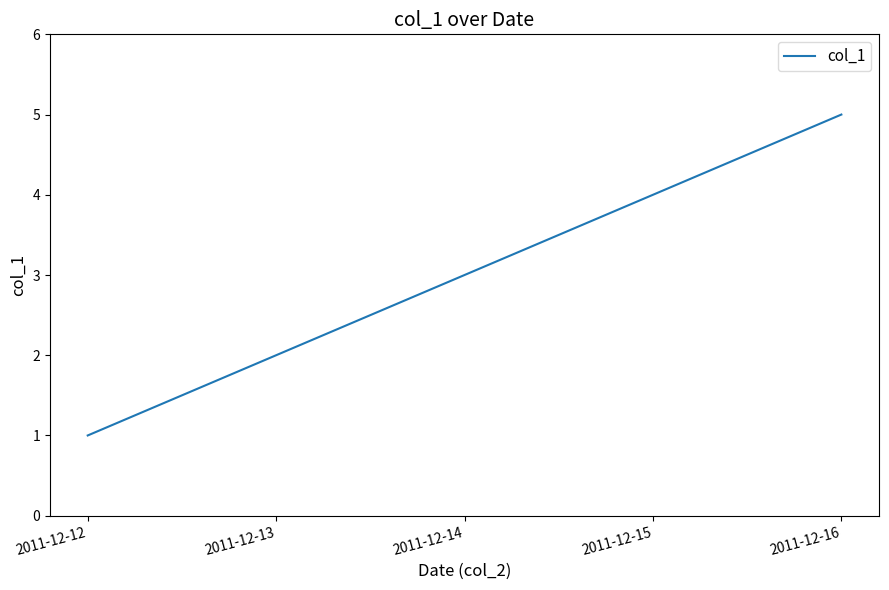

Is it true that the value at 2011-12-14 is 3?

True